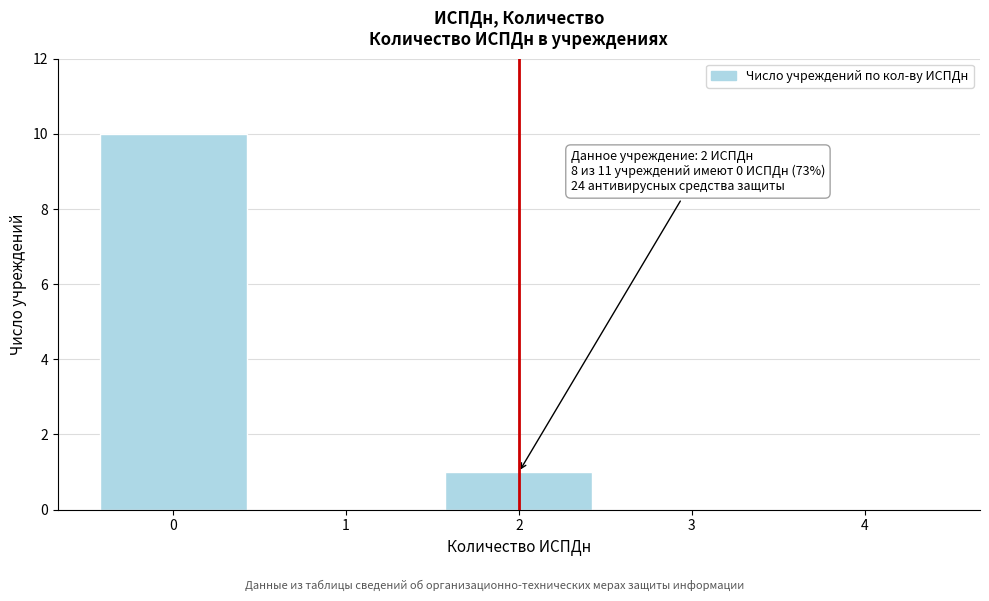

Reading left to right, what are all the values shown in this chart?

0=10	1=0	2=1	3=0	4=0